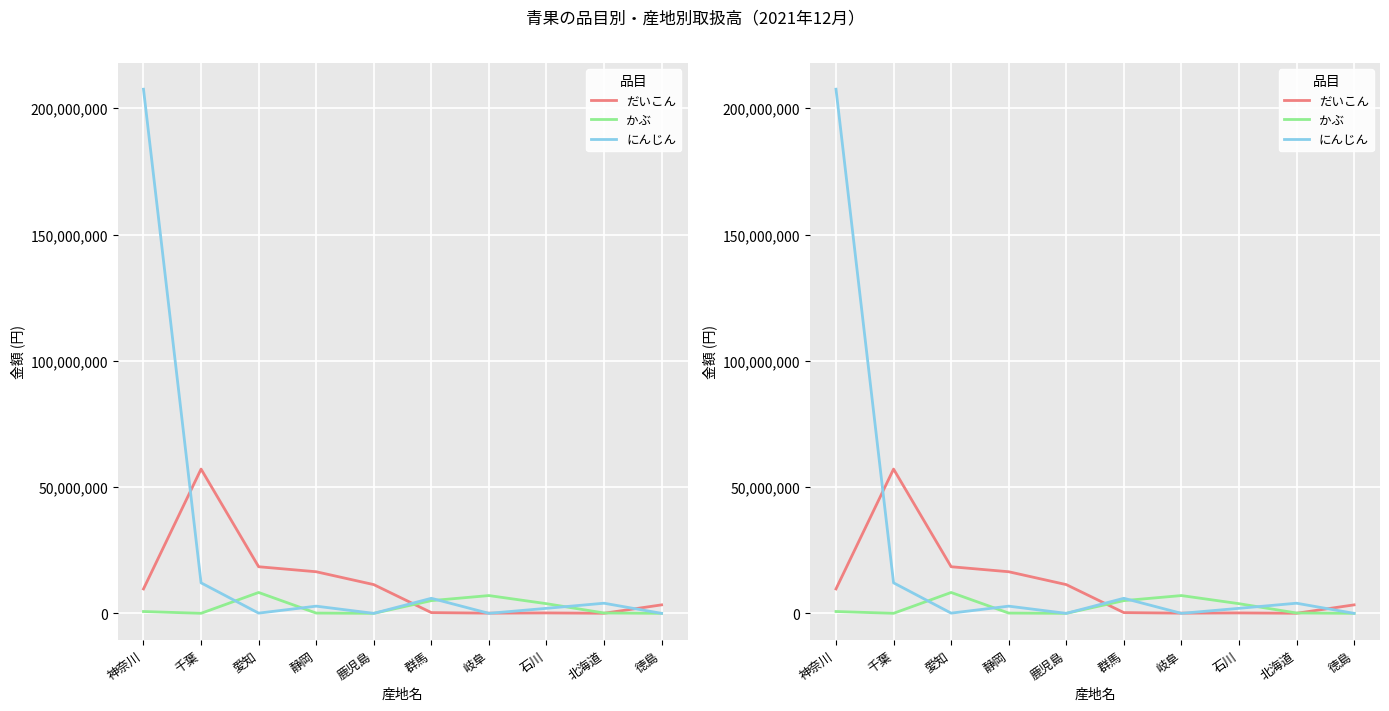

Does the chart display data point markers on the line(s)?

No